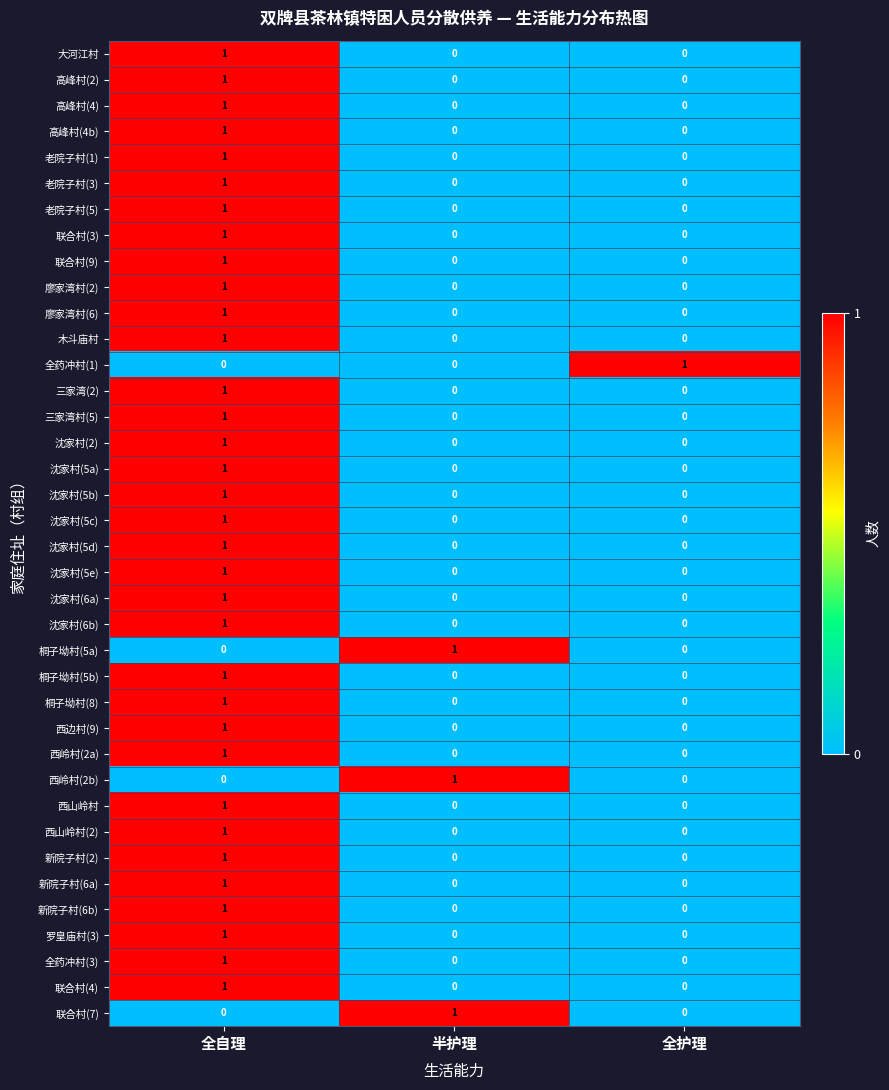

What is the total value across all series at 全自理?

34